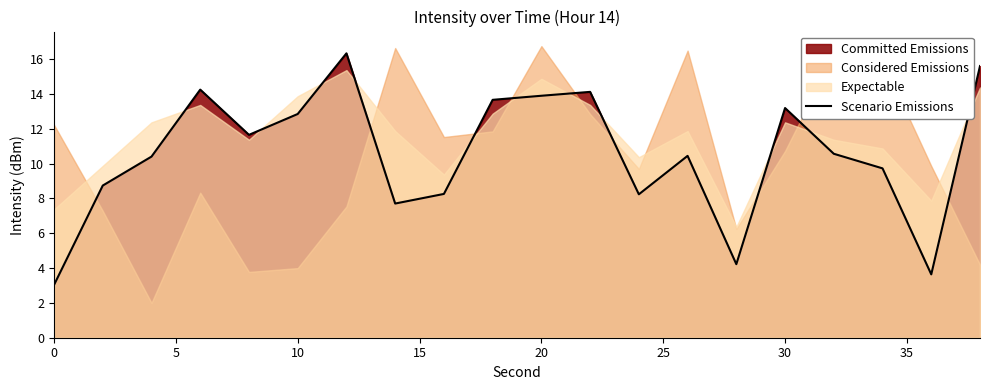

True or false: Scenario Emissions has a value of 5.0 at 0.

False